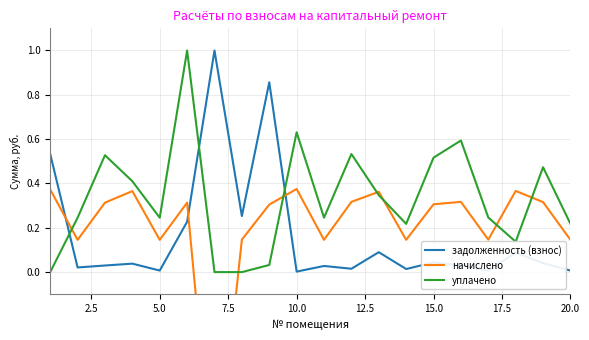

True or false: уплачено has a value of 0.4 at 20.0.

False